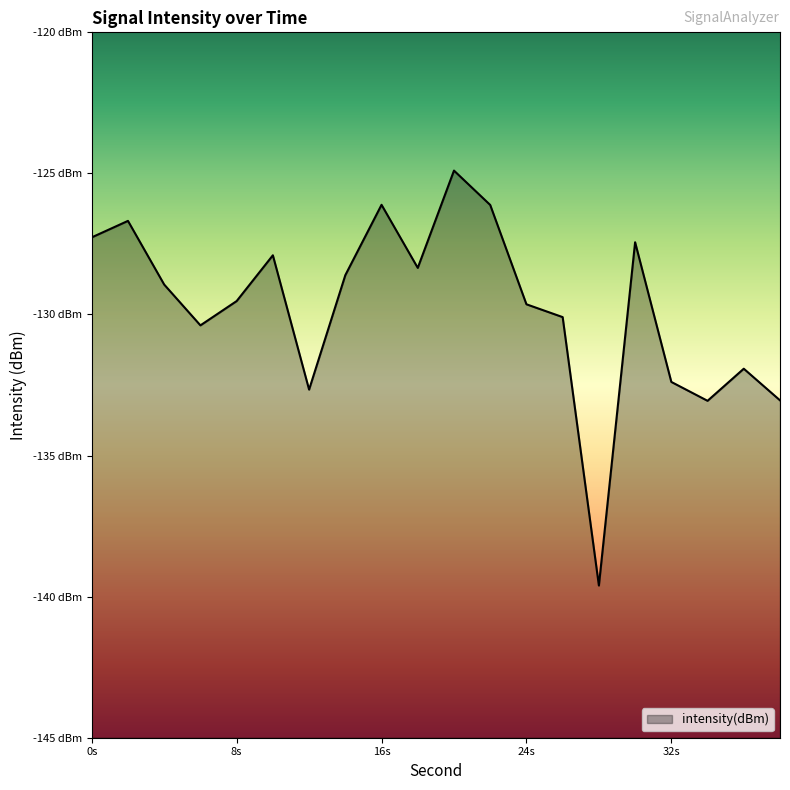

What is the difference between the maximum and minimum values?

14.7